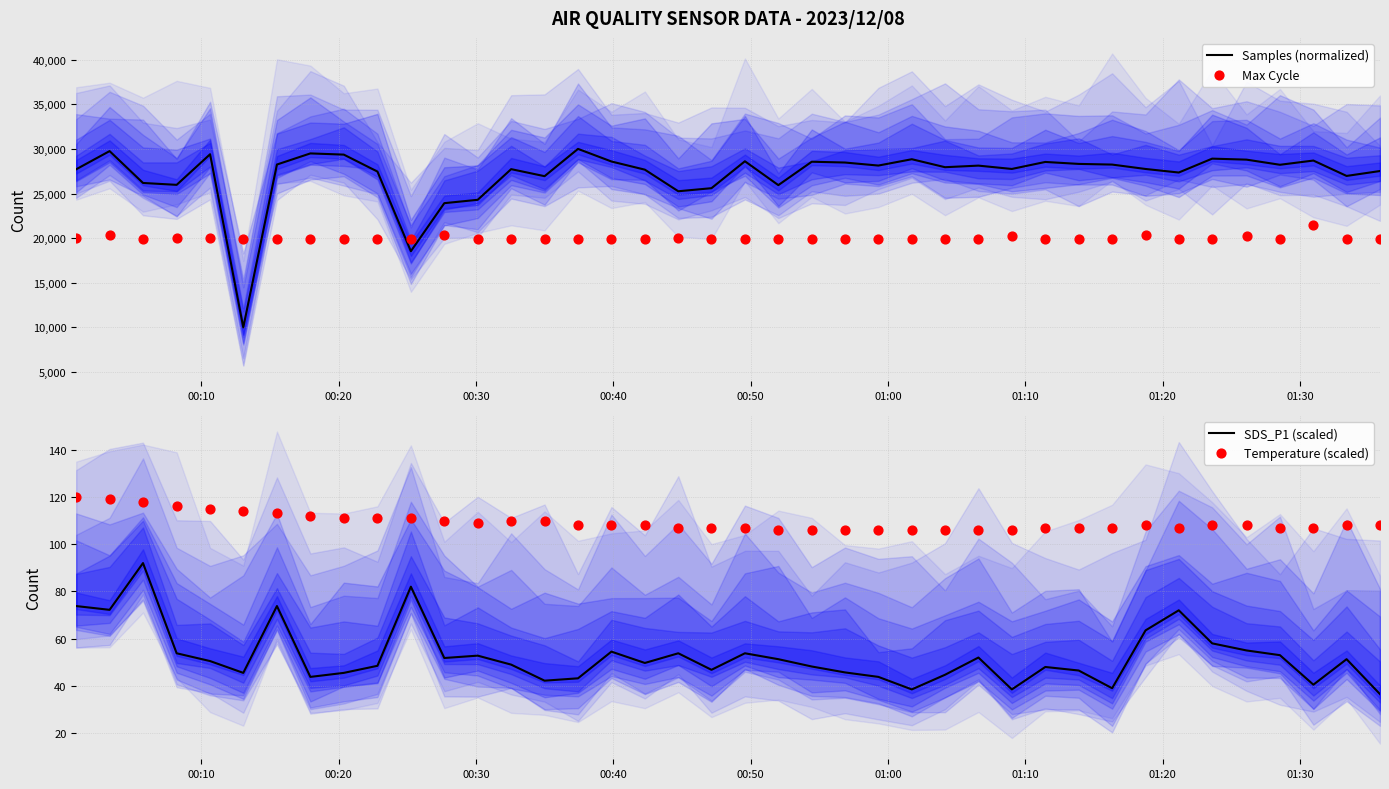

What is the maximum value for Samples (normalized)?

30000.0